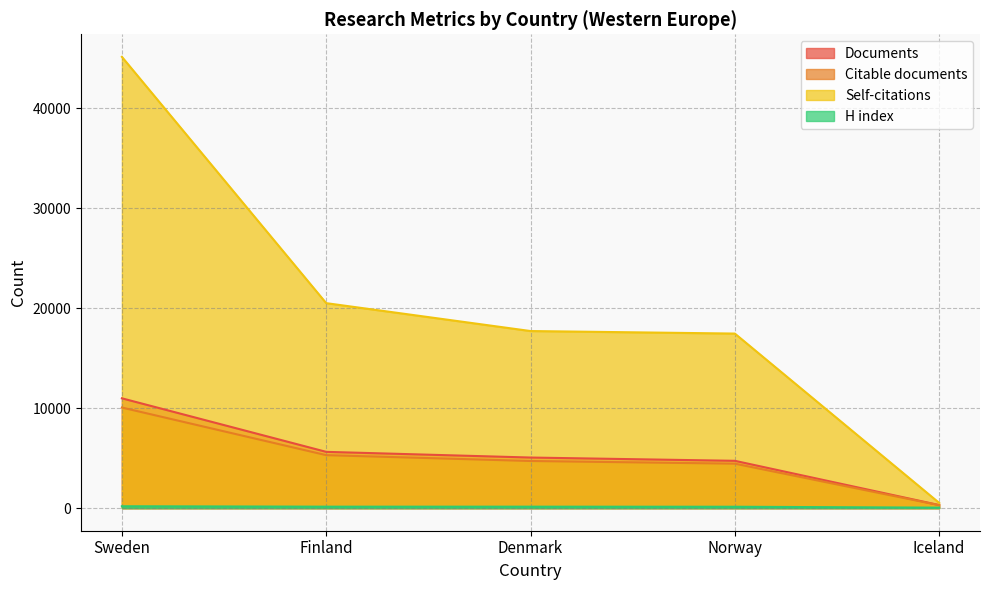

What is the lowest value of the Documents series?

312